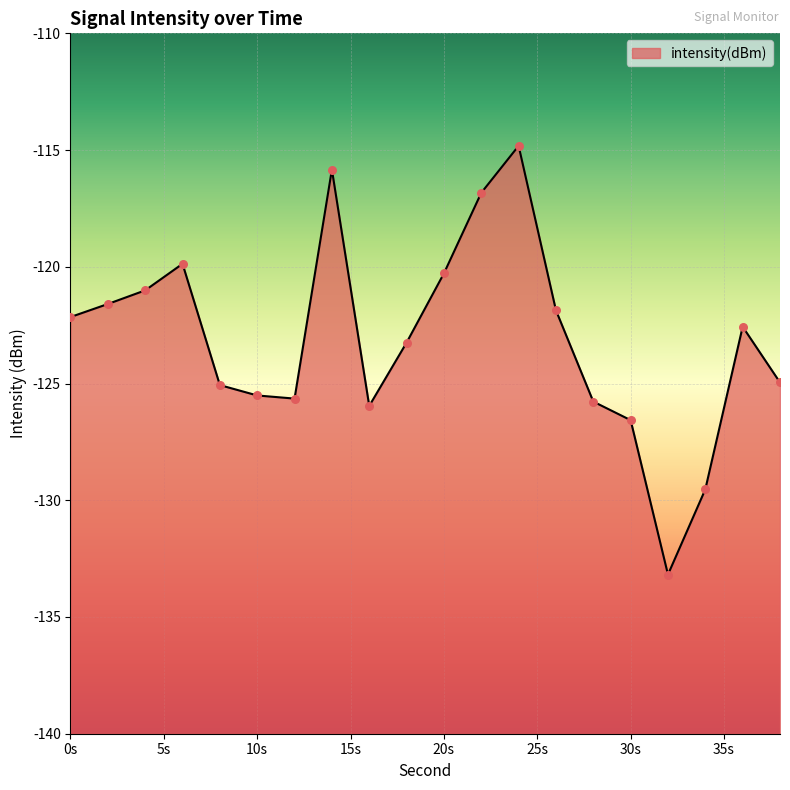

What is the change in value from 18 to 34?

-6.3